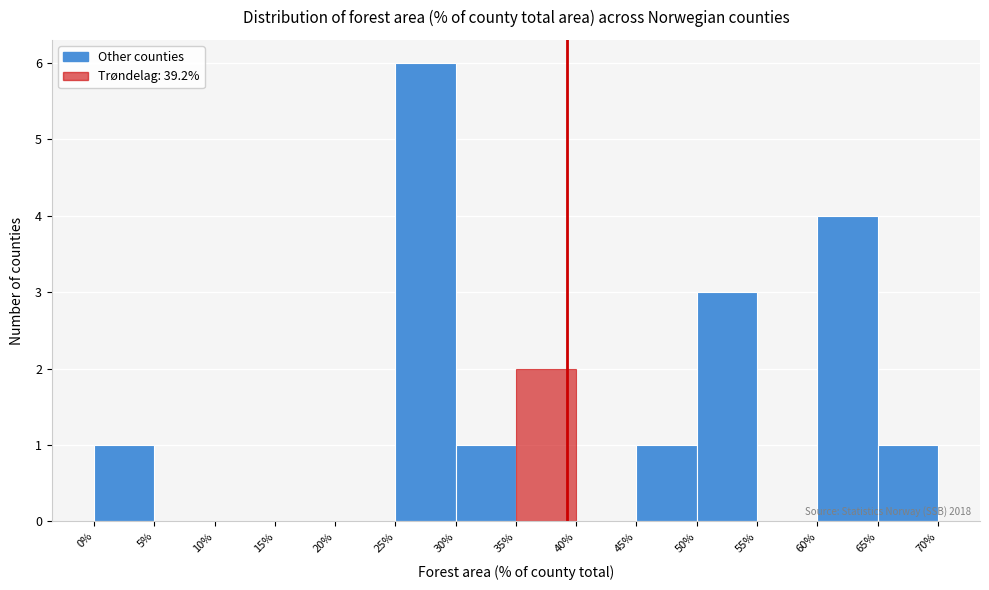

Over which range of the x-axis is the bar tallest?

25% to 30%